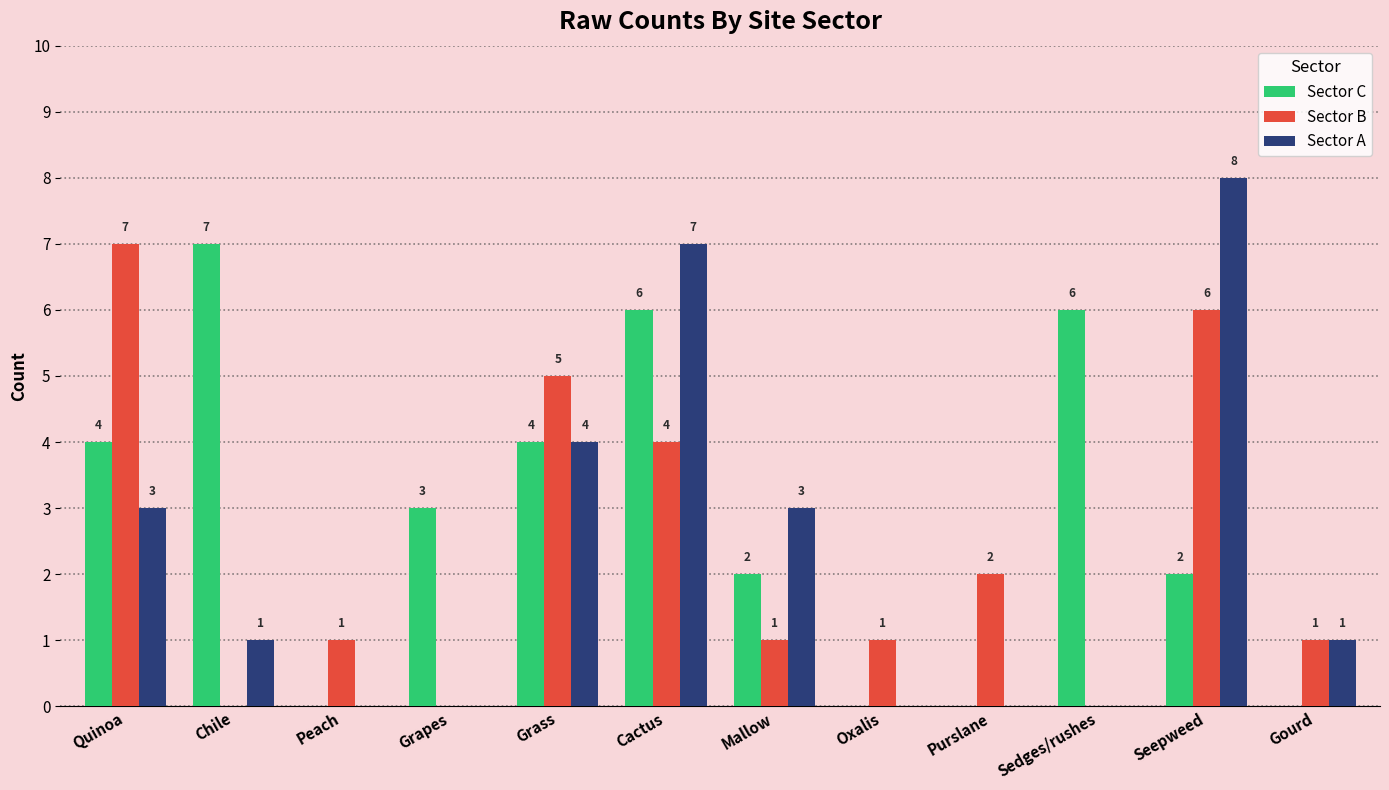

How many series are shown in this chart?

3